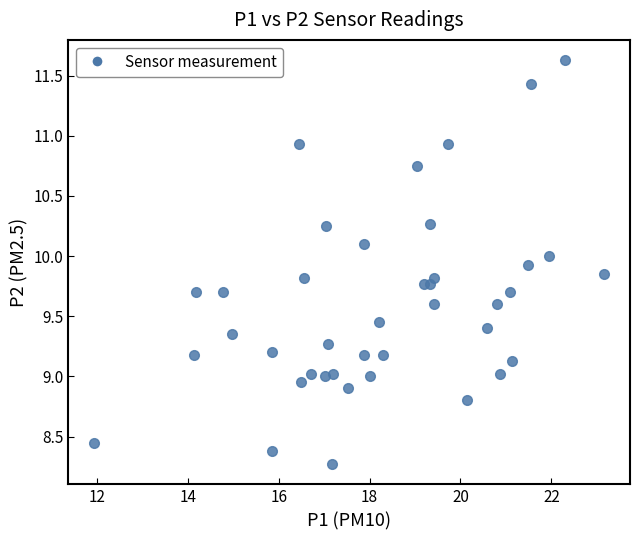

What is the range of X values (max minus min)?

11.2